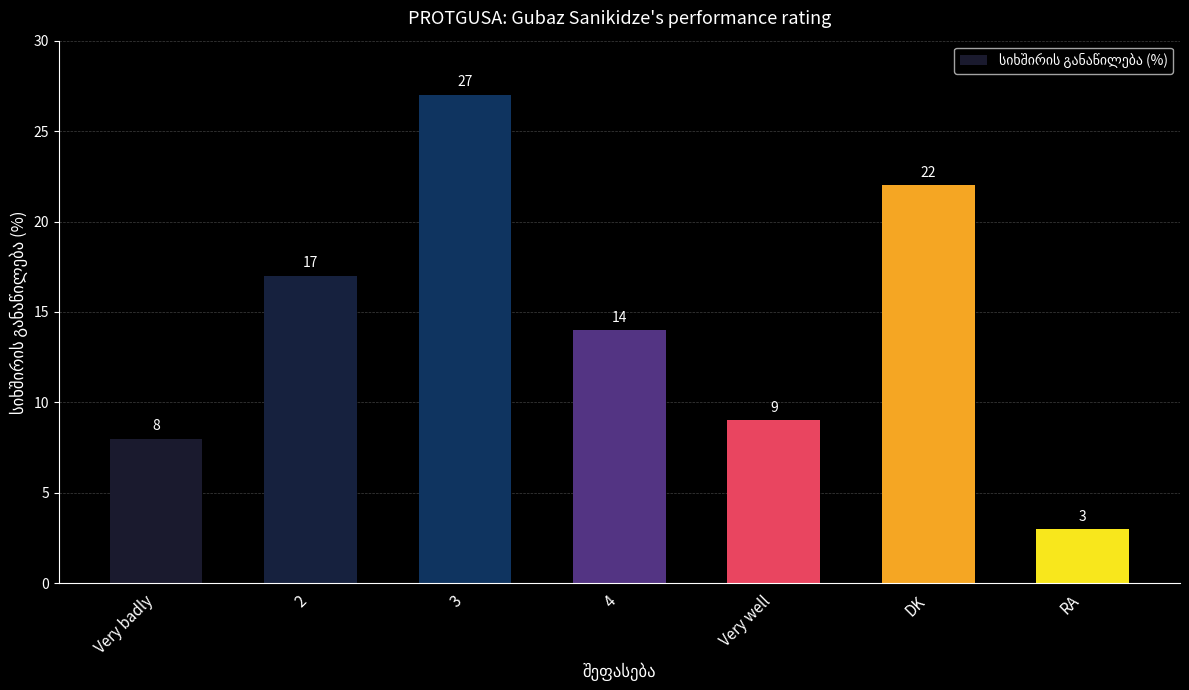

What is the difference between the maximum and minimum values?

24